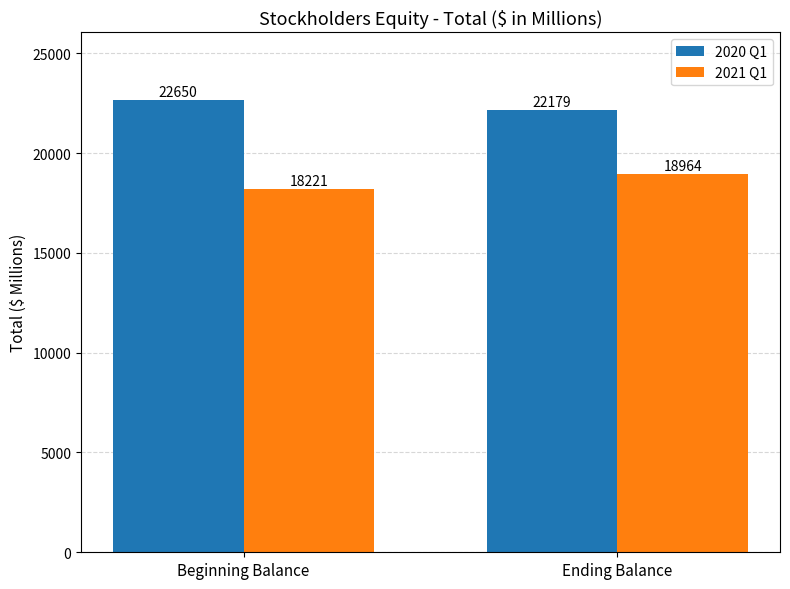

How many bars are there in total?

4